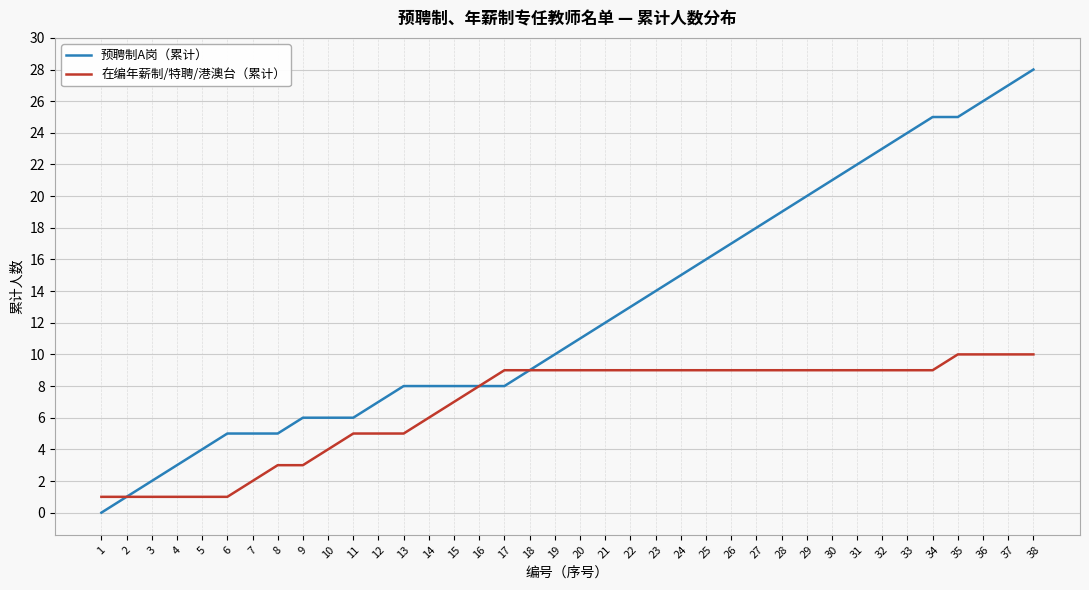

At how many categories does at least one series exceed 0?

38